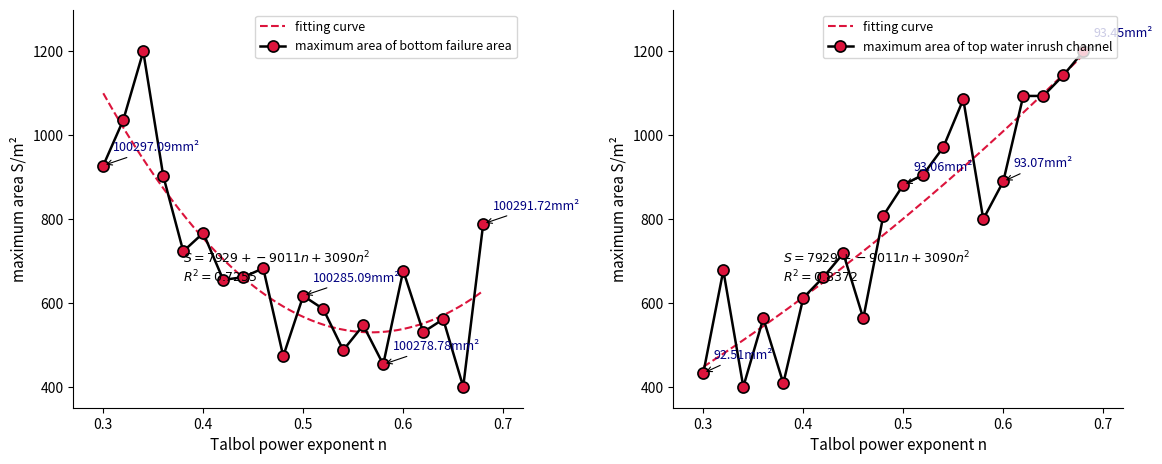

Does the chart have visible grid lines?

No